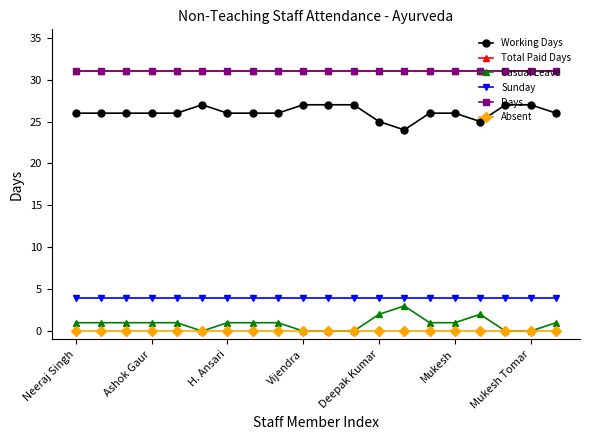

What is the sum of all Total Paid Days values?

620